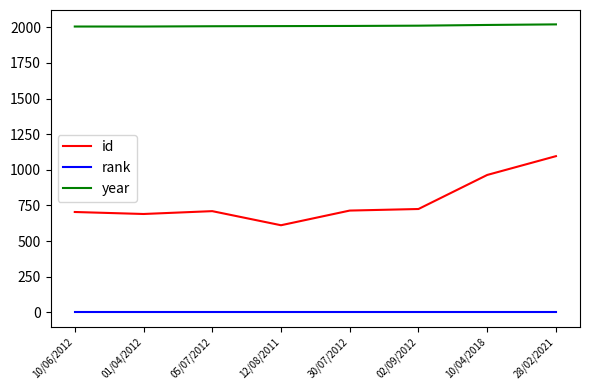

What is the maximum value for rank?

1